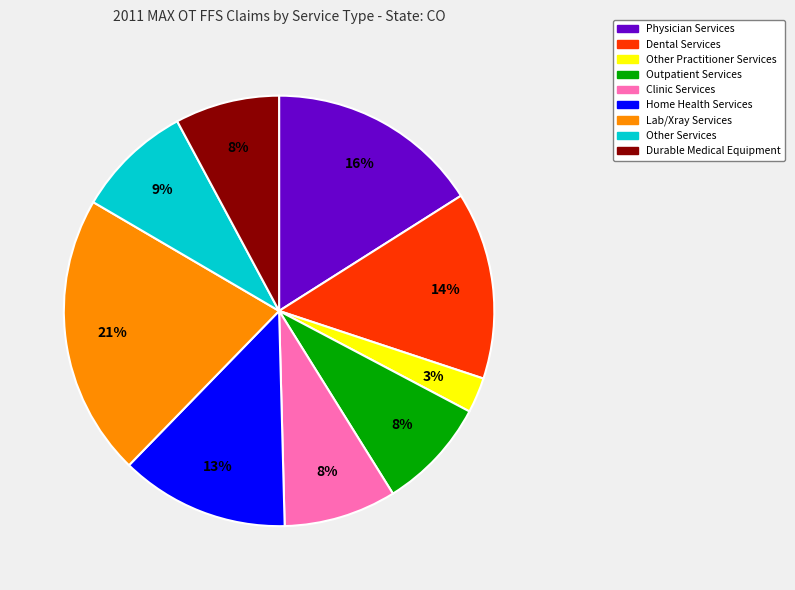

Combined, do Other Practitioner Services and Other Services account for over 50%?

No